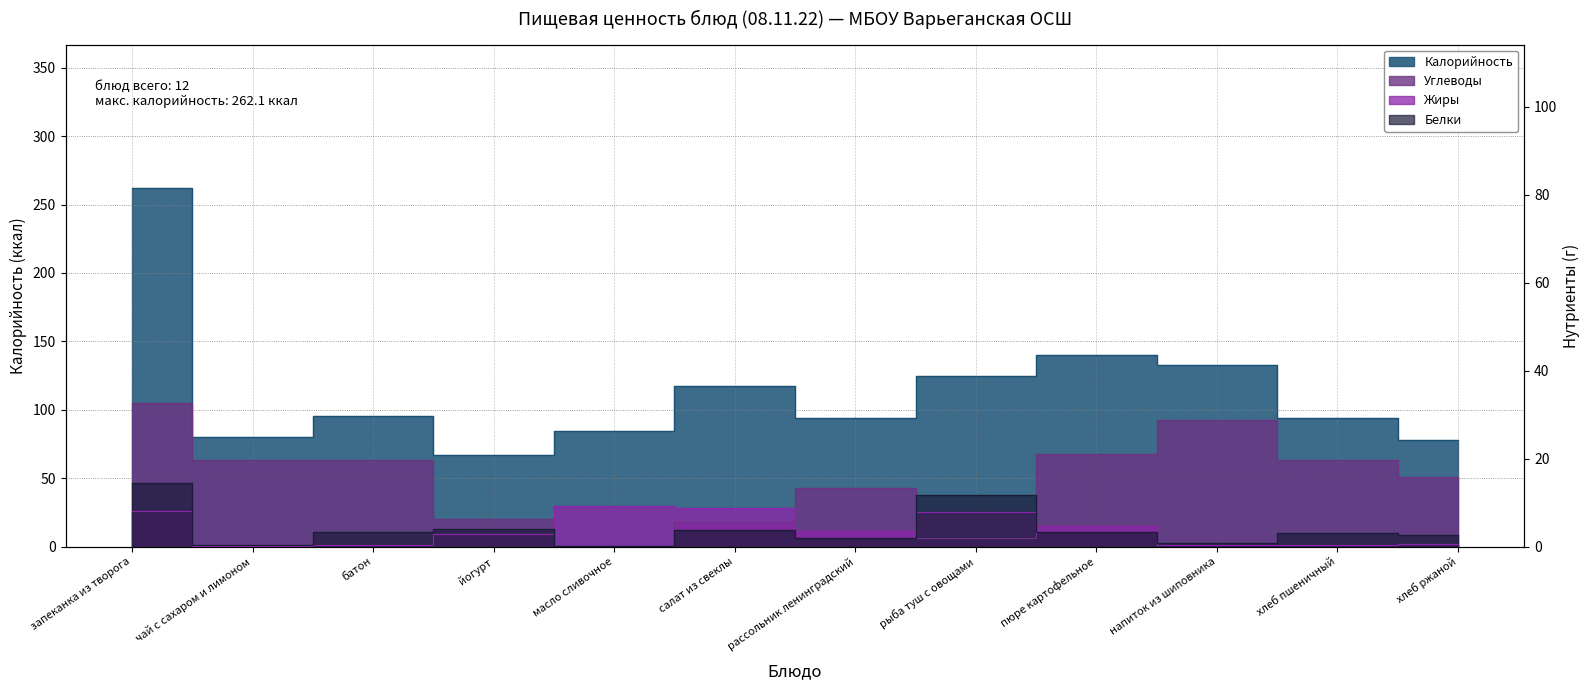

Reading left to right, transcribe all the data shown in this chart.

Калорийность: 262.1	80.0	95.2	66.8	84.7	117.1	94.0	125.0	140.3	132.5	93.8	78.2
Белки: 14.5	0.3	3.2	3.9	0.1	3.7	1.9	11.6	3.2	0.7	3.0	2.6
Жиры: 8.1	0.1	0.4	2.8	9.3	8.8	3.5	7.9	4.7	0.3	0.3	0.5
Углеводы: 32.6	19.6	19.6	6.3	0.2	5.6	13.2	1.9	21.1	28.7	19.7	15.8